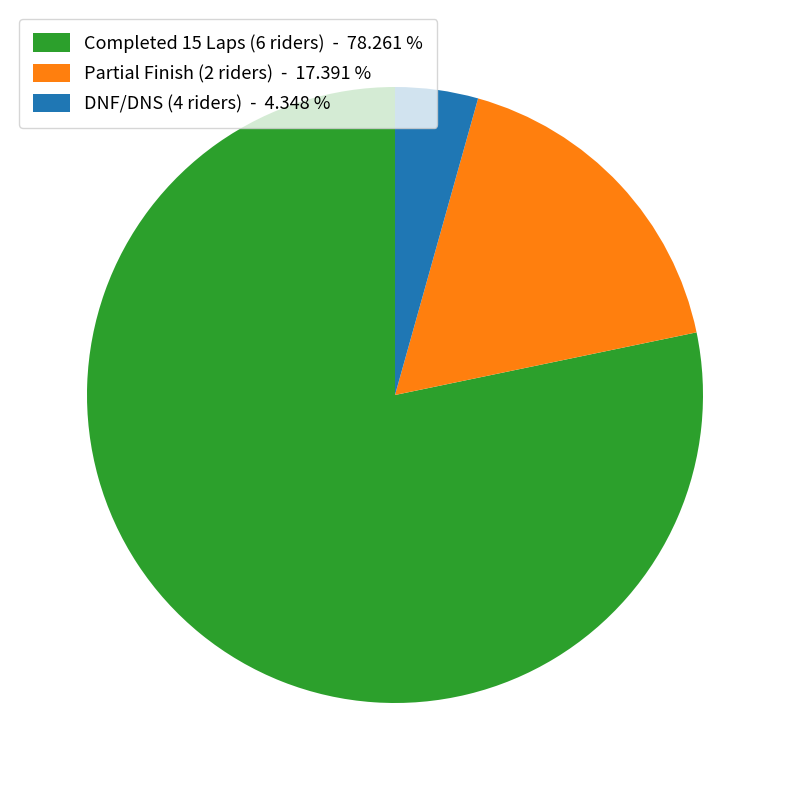

What is the ratio of the value at Partial Finish (2 riders) - 17.391 % to the value at DNF/DNS (4 riders) - 4.348 %?

4.0